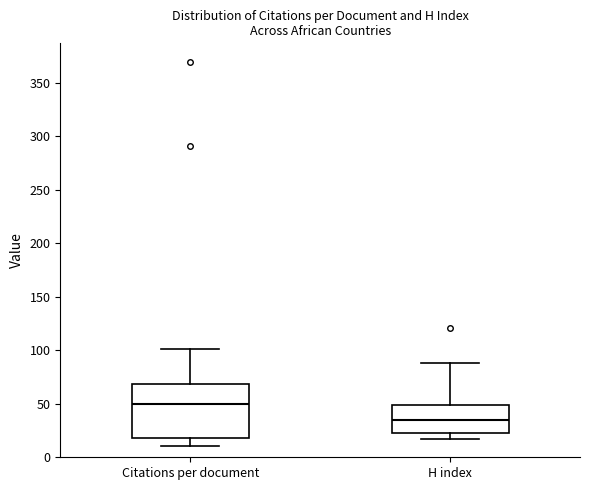

Where is the upper edge of the box for Citations per document on the y-axis? The values are not printed on the chart, so give them approximately, as read against the axis.

70